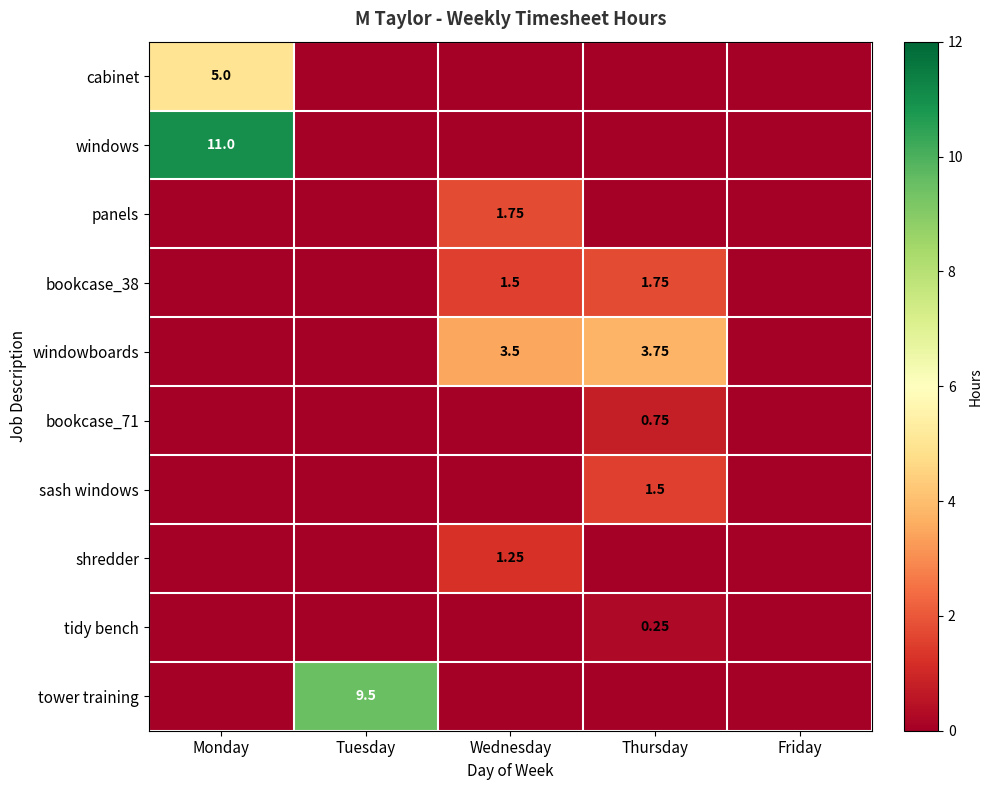

Between Tuesday and Wednesday, which series saw the biggest shift?

tower training